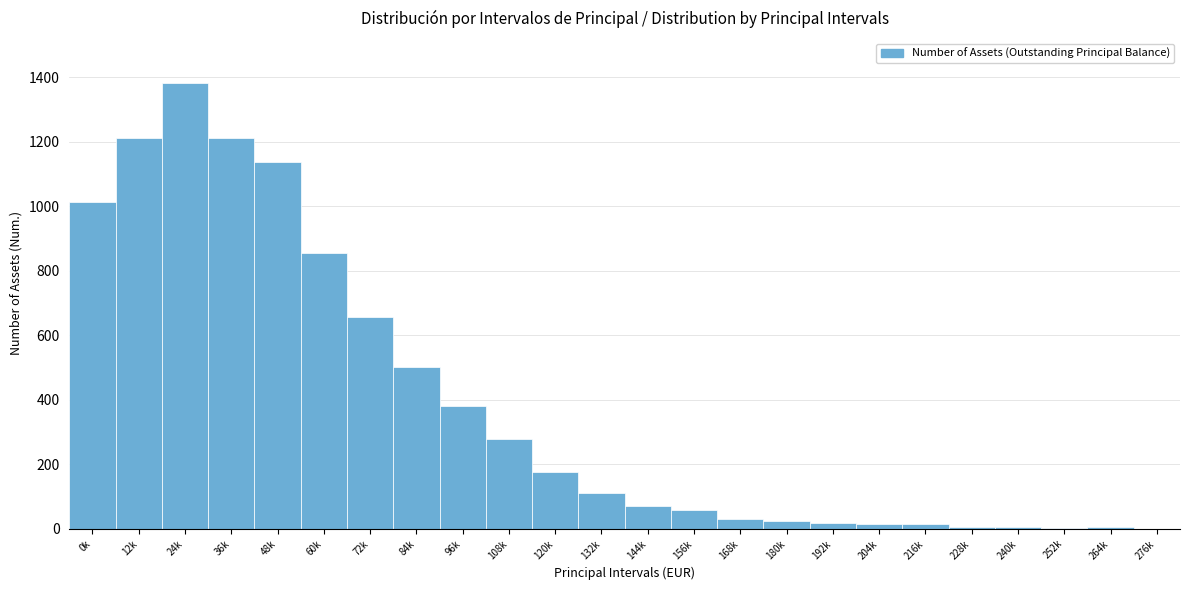

At which label is the value closest to 692?

72k